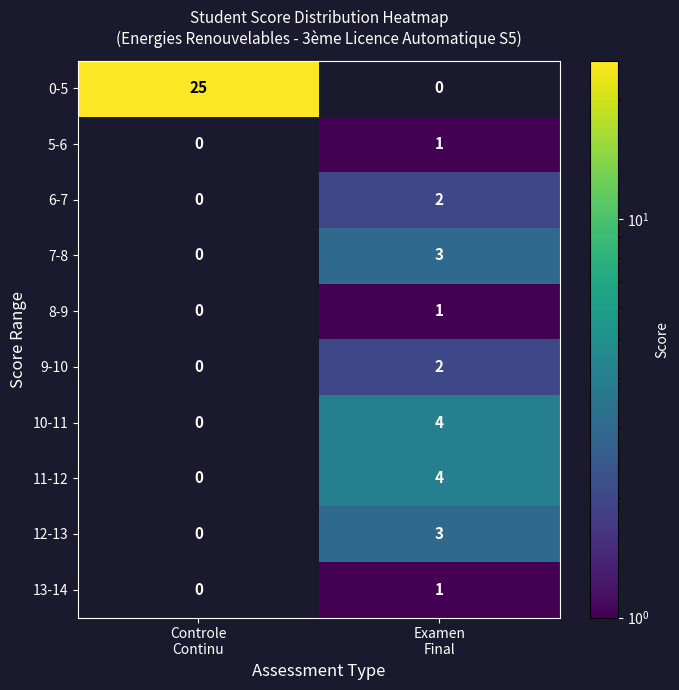

Which series has the widest spread of values?

0-5